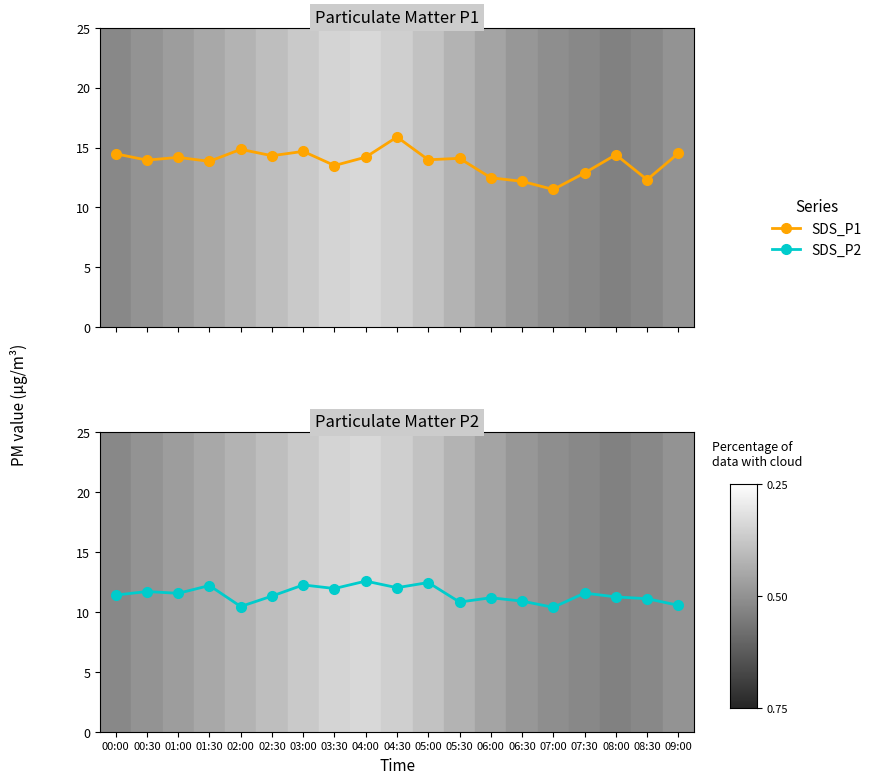

What is the label of the 8th point from the left?

03:30